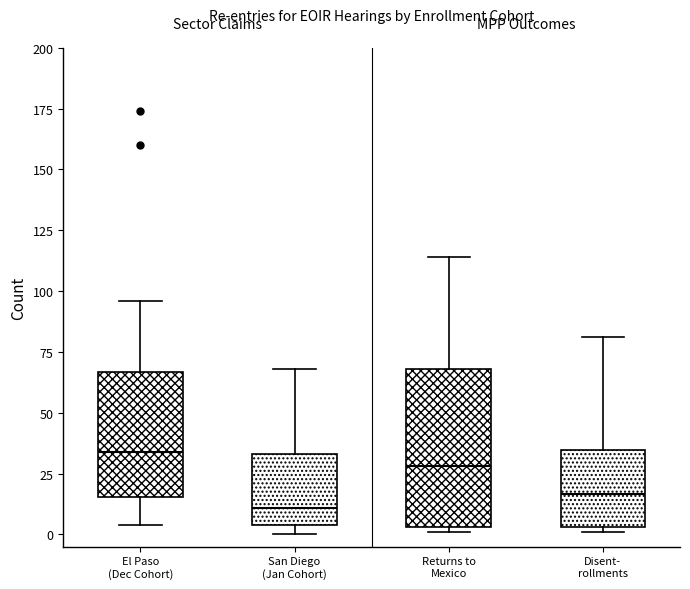

Reading left to right, transcribe this box plot: for each box, give where its median line is, the range the box spans, and where its two whiskers end, as read against the y-axis. The values are not printed on the chart, so give them approximately, as read against the axis.

El Paso (Dec Cohort): median 35, box 15 to 65, whiskers 5 to 95
San Diego (Jan Cohort): median 10, box 5 to 35, whiskers 0 to 70
Returns to Mexico: median 30, box 5 to 70, whiskers 0 to 115
Disent- rollments: median 15, box 5 to 35, whiskers 0 to 80